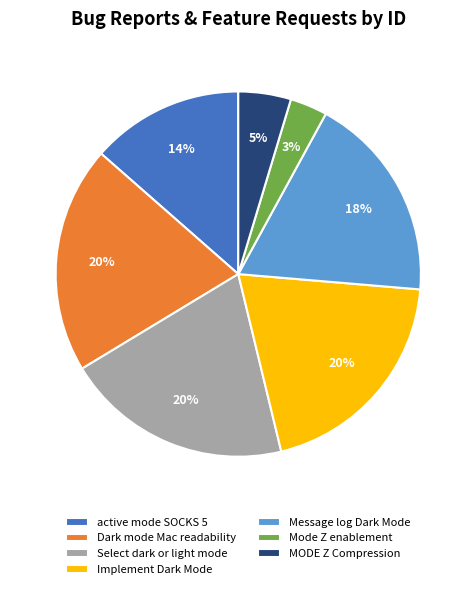

To the nearest percent, what is the average slice percentage?

14%